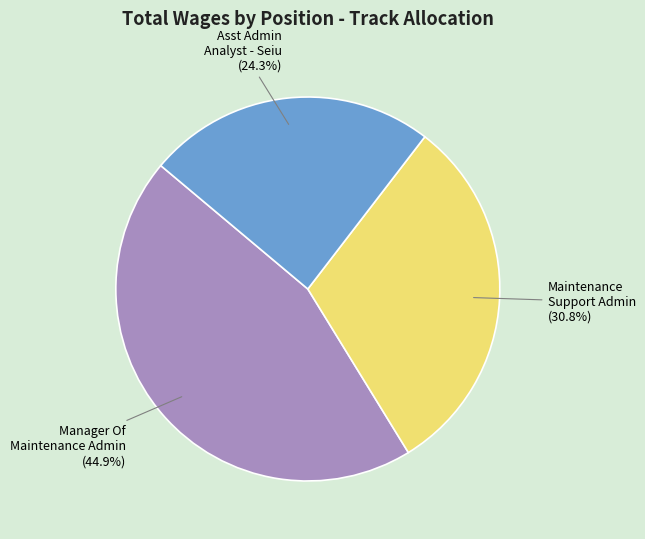

Is there a majority slice in this chart?

No